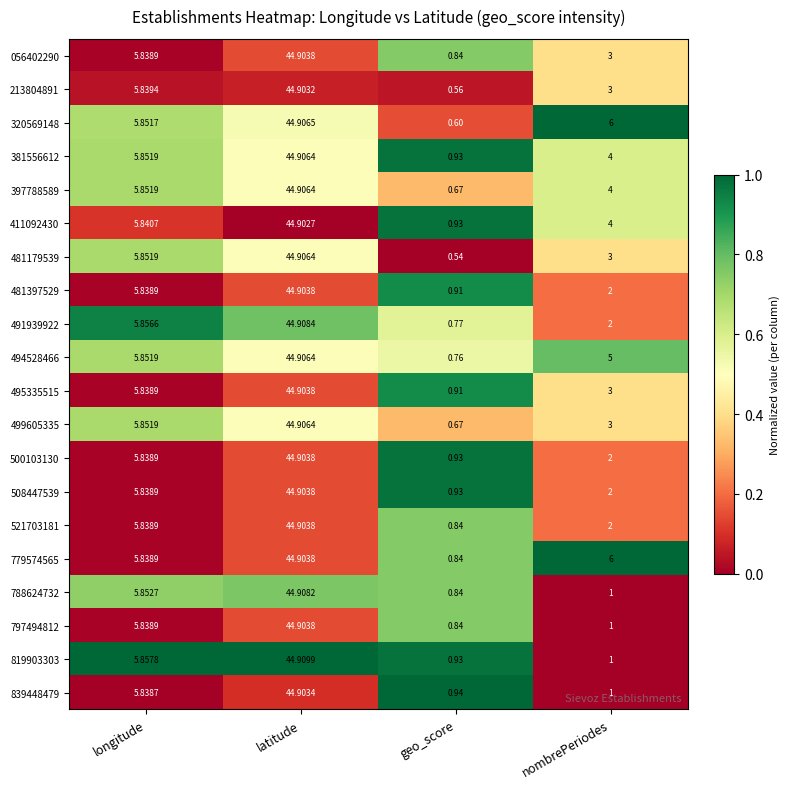

How many distinct data groups are displayed?

20